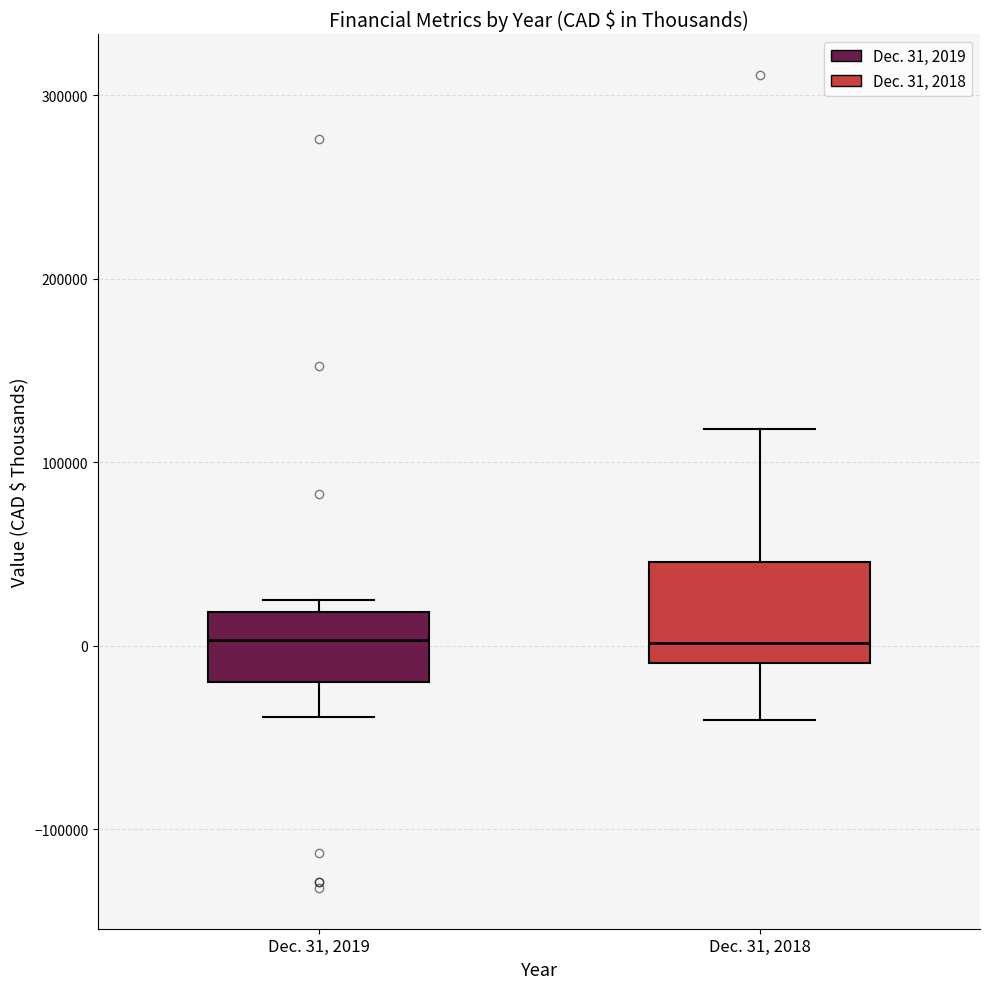

Reading left to right, read every box against the y-axis: the position of its median line, the range the box covers, and the ends of its whiskers. The values are not printed on the chart, so give them approximately, as read against the axis.

Dec. 31, 2019: median 0, box -20000 to 20000, whiskers -40000 to 20000 (just above the box's upper edge)
Dec. 31, 2018: median 0, box -10000 to 50000, whiskers -40000 to 120000